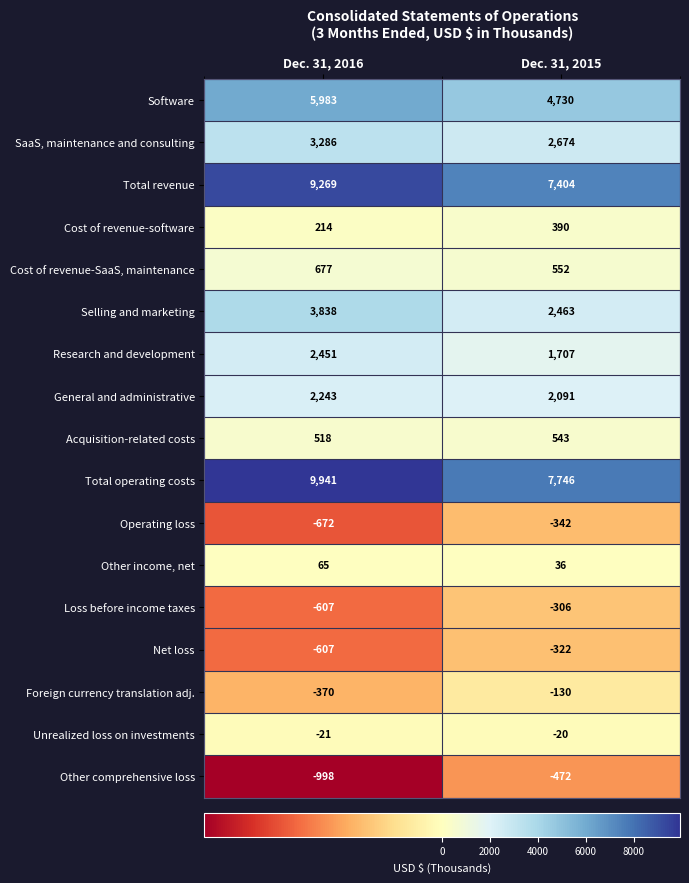

List the series in order of their peak value, lowest first.

Other comprehensive loss, Operating loss, Net loss, Loss before income taxes, Foreign currency translation adj., Unrealized loss on investments, Other income, net, Cost of revenue-software, Acquisition-related costs, Cost of revenue-SaaS, maintenance, General and administrative, Research and development, SaaS, maintenance and consulting, Selling and marketing, Software, Total revenue, Total operating costs